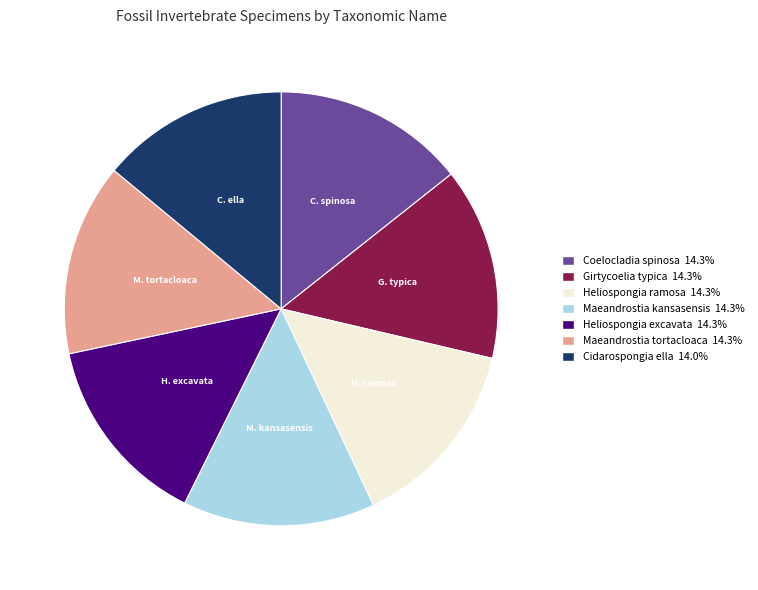

Count the number of slices in the pie.

7